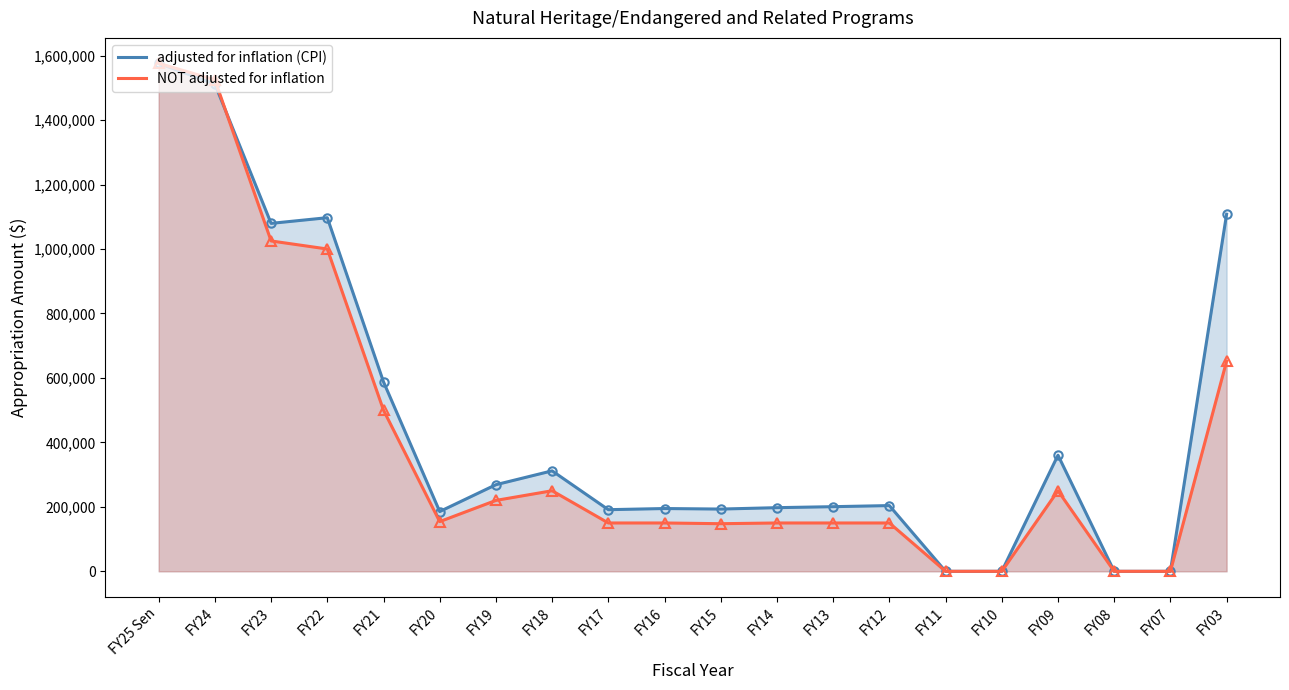

What is the total value across all series at FY22?

2097159